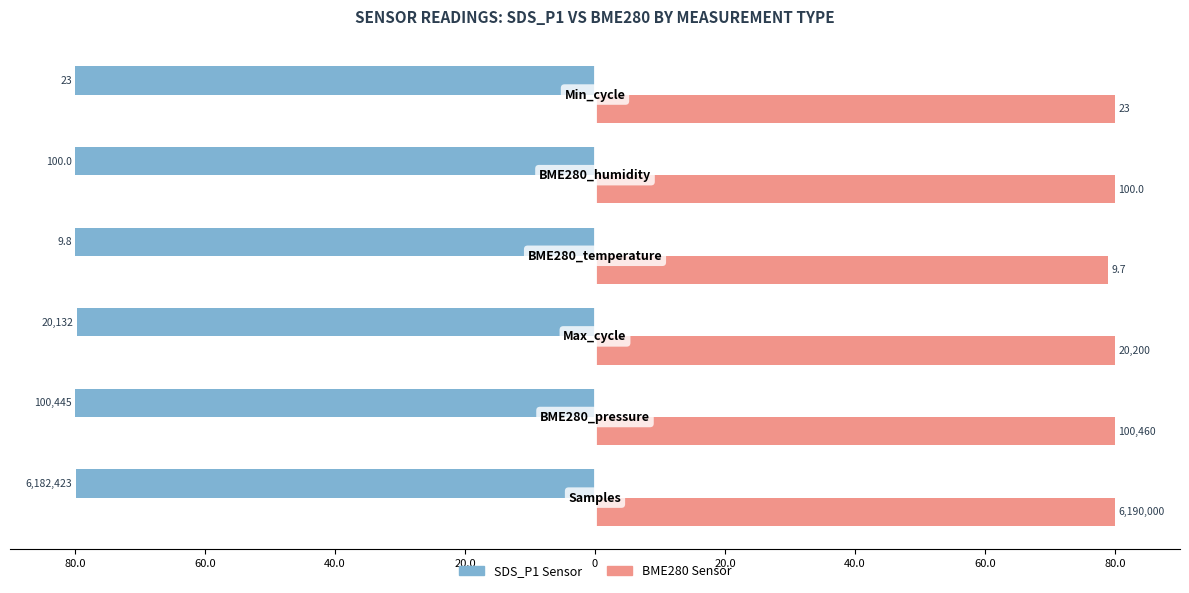

Which series has the largest total across all categories?

BME280 Sensor